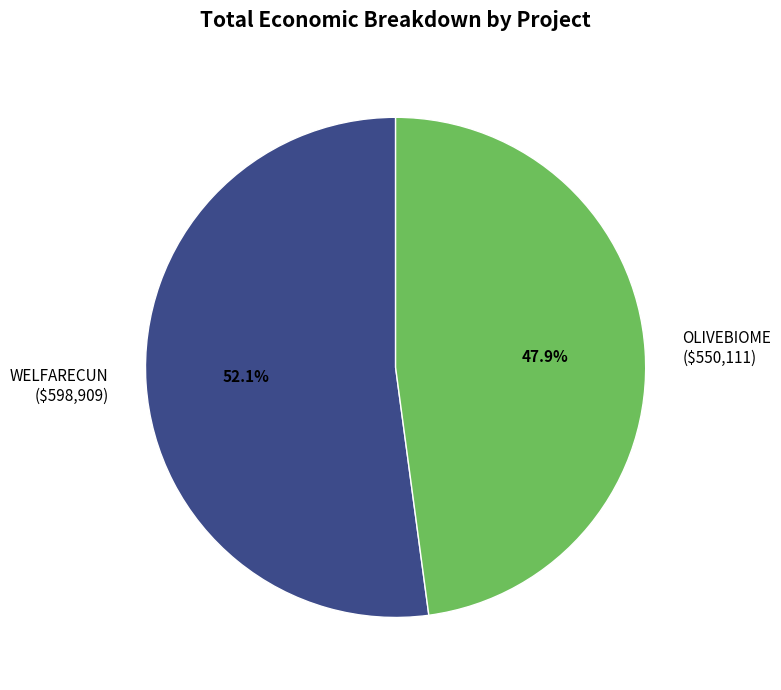

Does OLIVEBIOME represent more than half of the total?

No